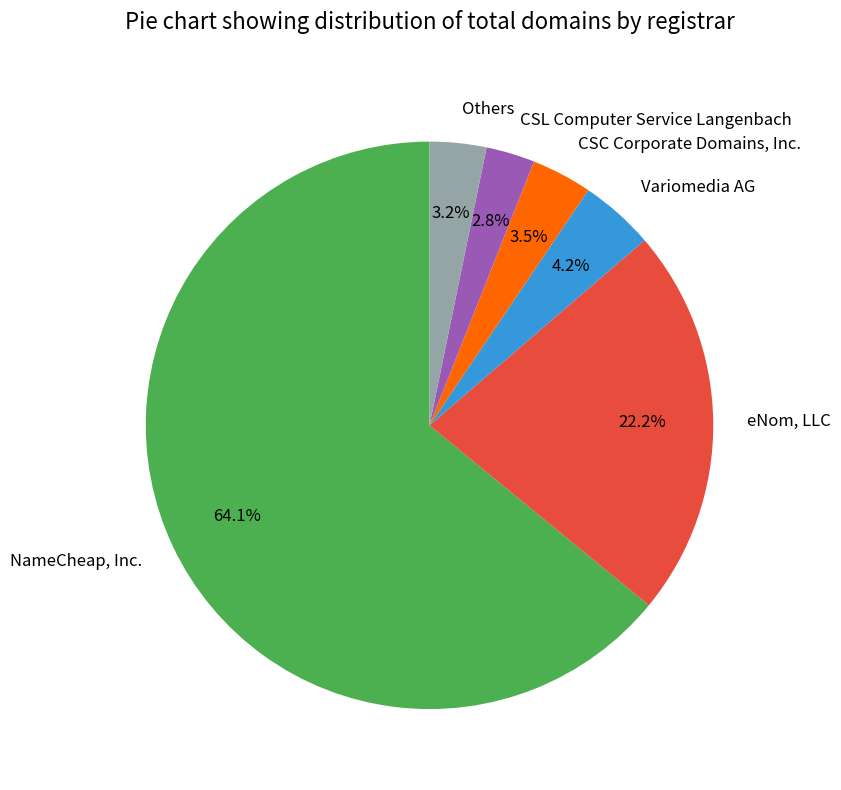

Which slice represents more than half of the pie?

NameCheap, Inc.